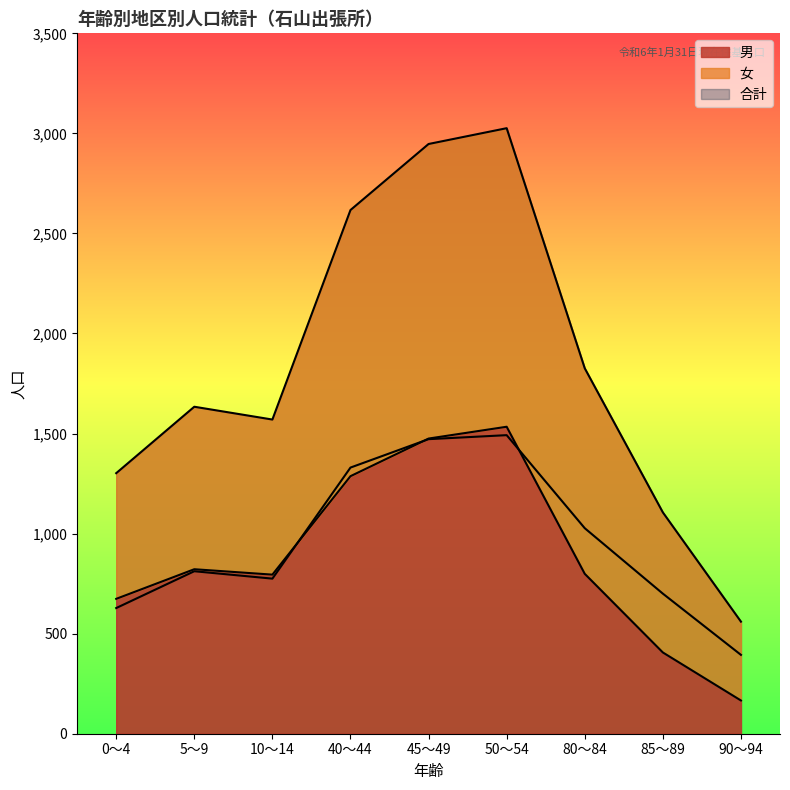

What is the label of the 4th point from the left?

40～44